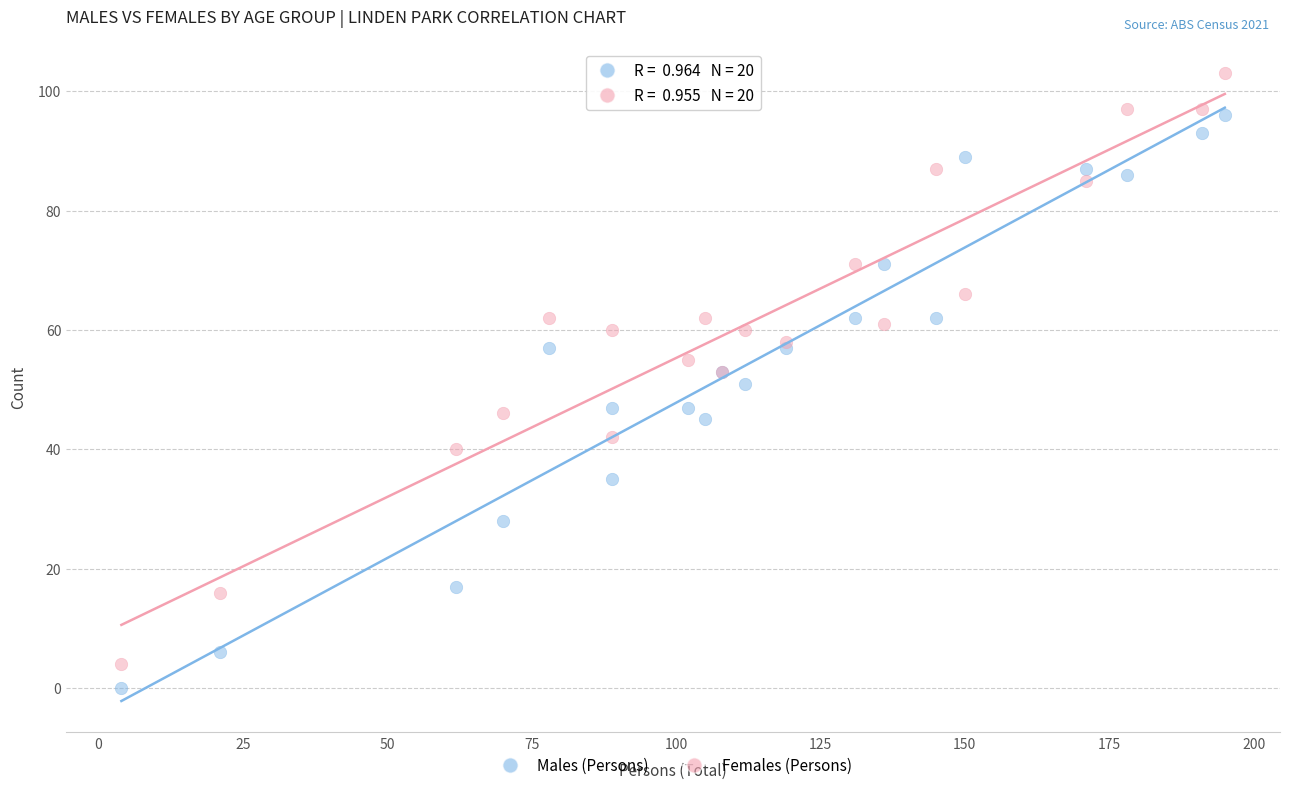

Which series contains the highest Y value?

Females (Persons)